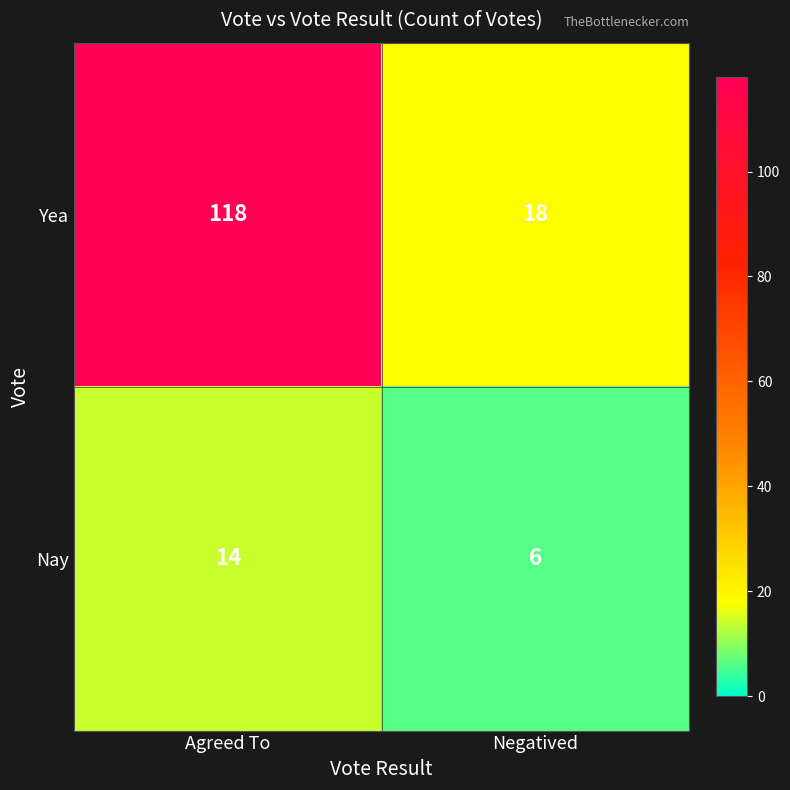

What is the total value across all series at Agreed To?

132